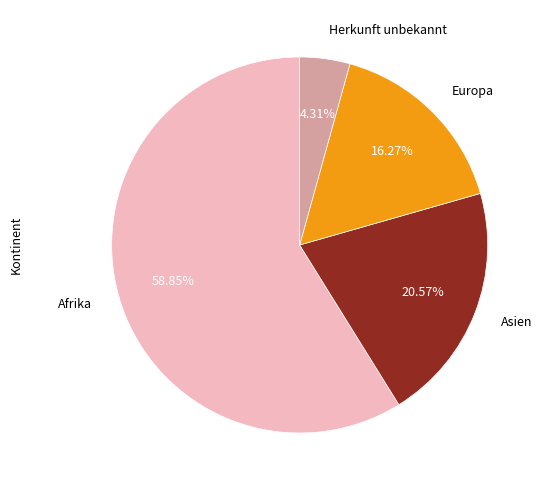

Count the number of slices in the pie.

4